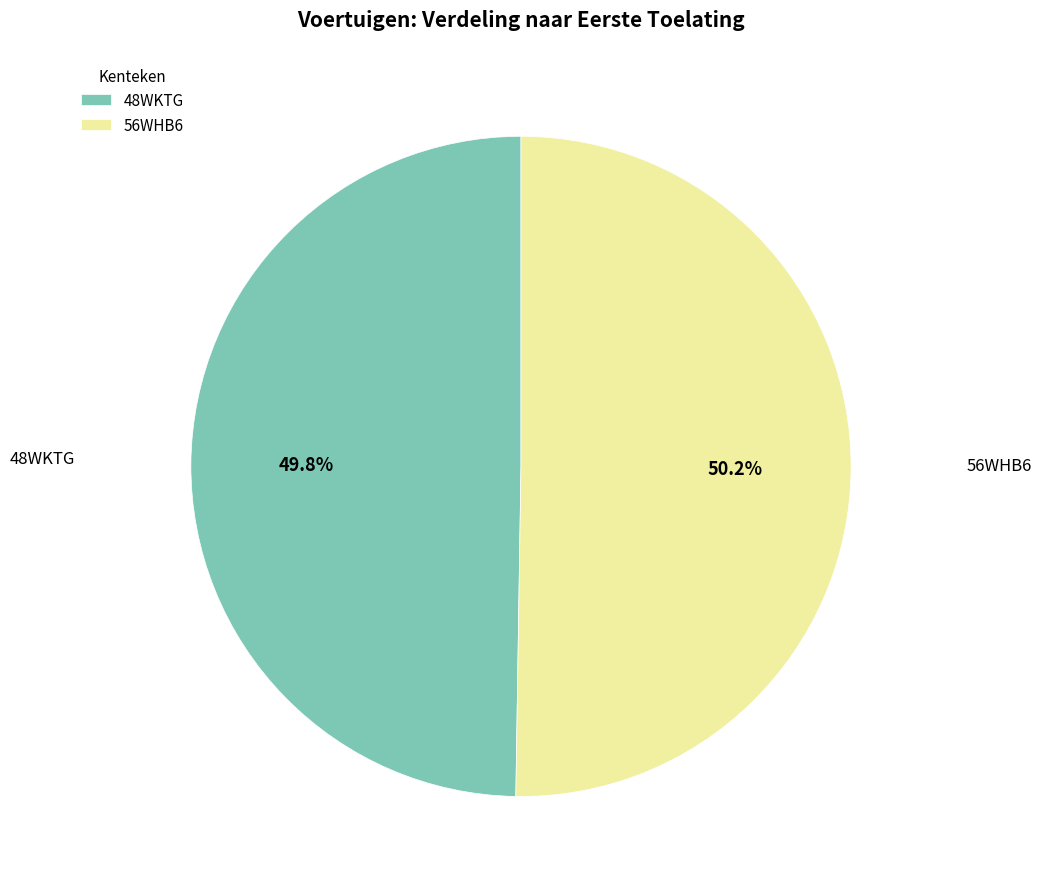

Count the number of slices in the pie.

2